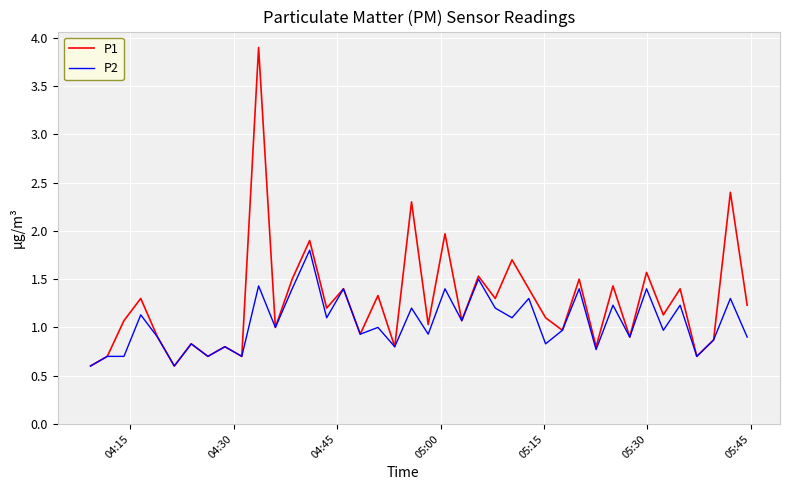

Which series has the largest total across all categories?

P1